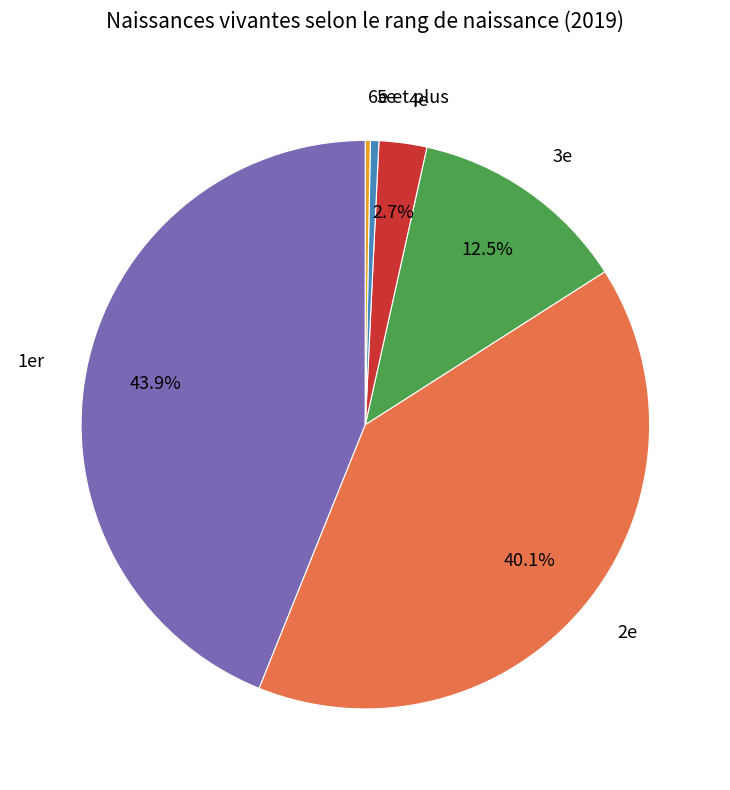

Does 1er account for over 50% of the chart?

No